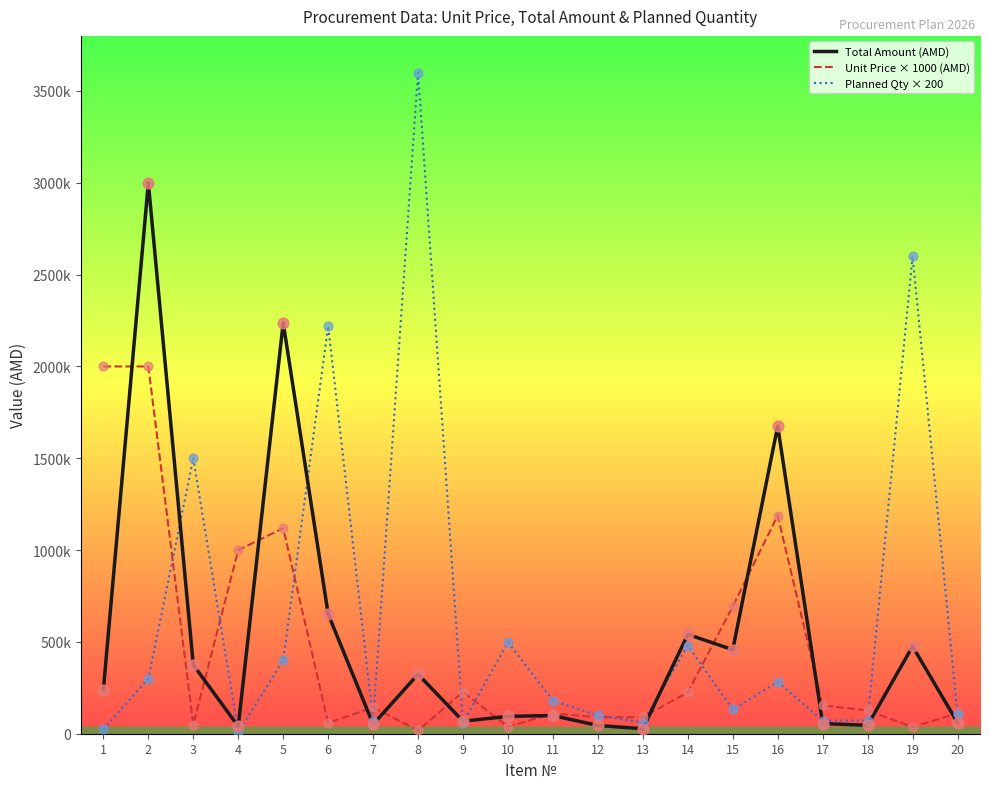

Which series has the largest total across all categories?

Planned Qty × 200